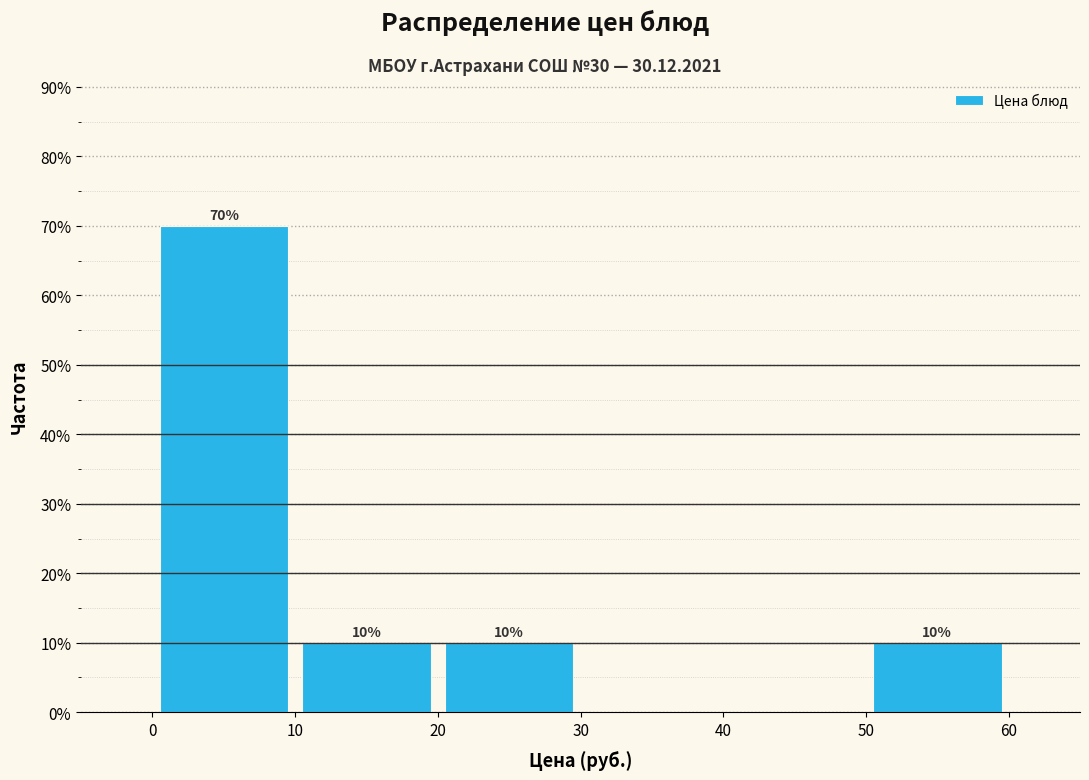

Over which range of the x-axis is the bar tallest?

0 to 10